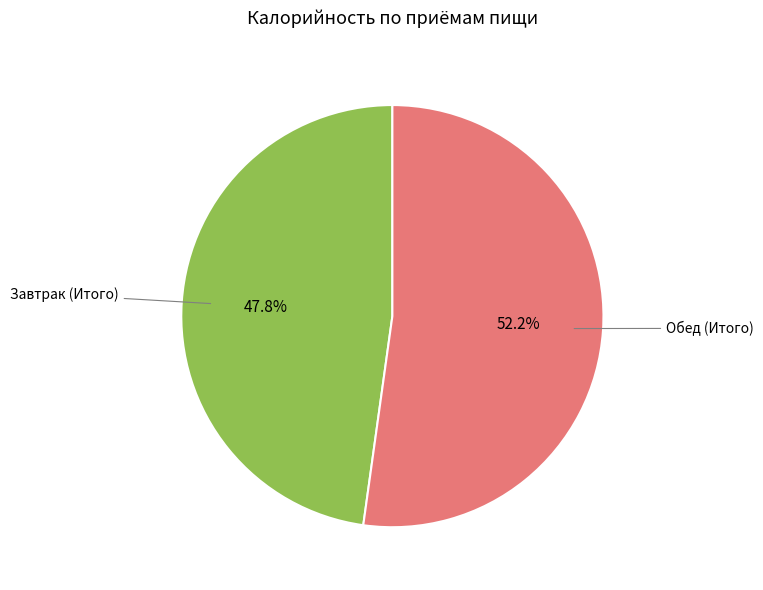

Does any single category account for the majority?

Yes